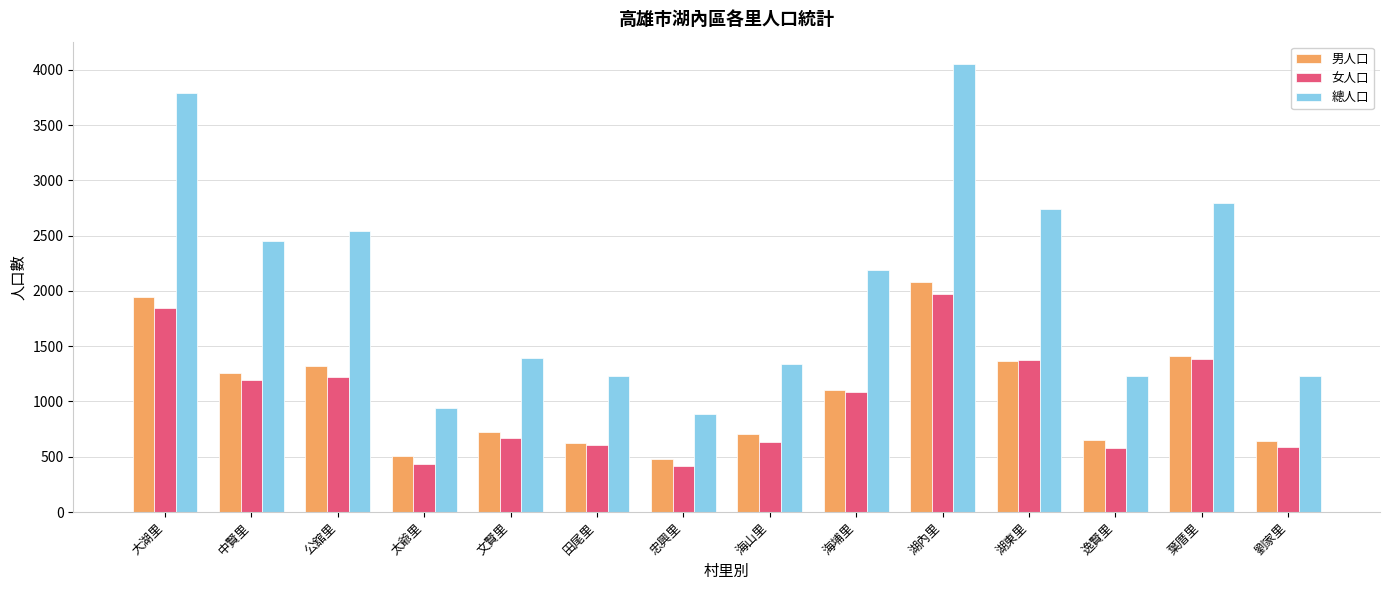

What are all the series names shown in the legend?

男人口, 女人口, 總人口